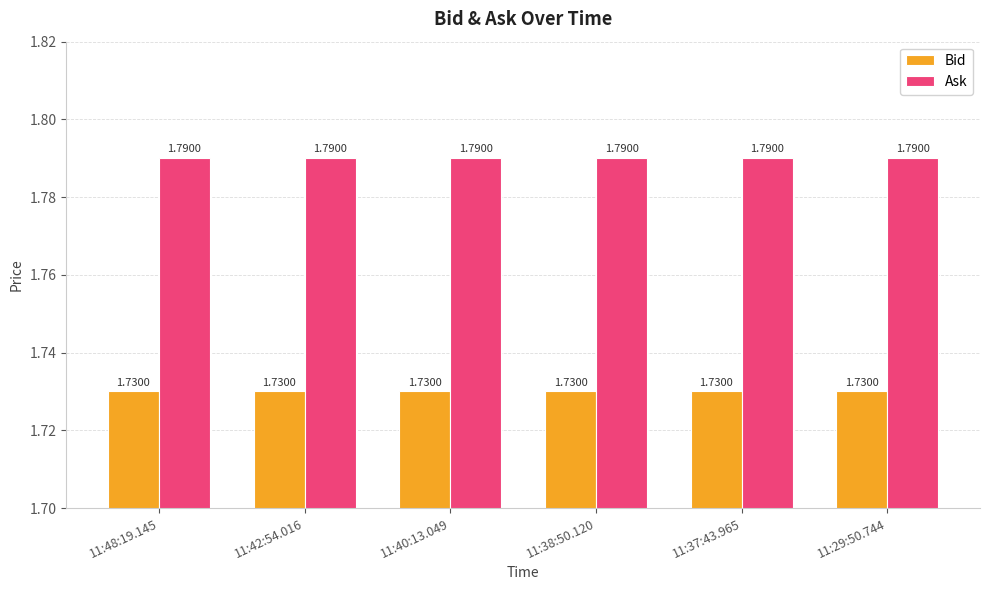

At how many categories does at least one series exceed 1?

6